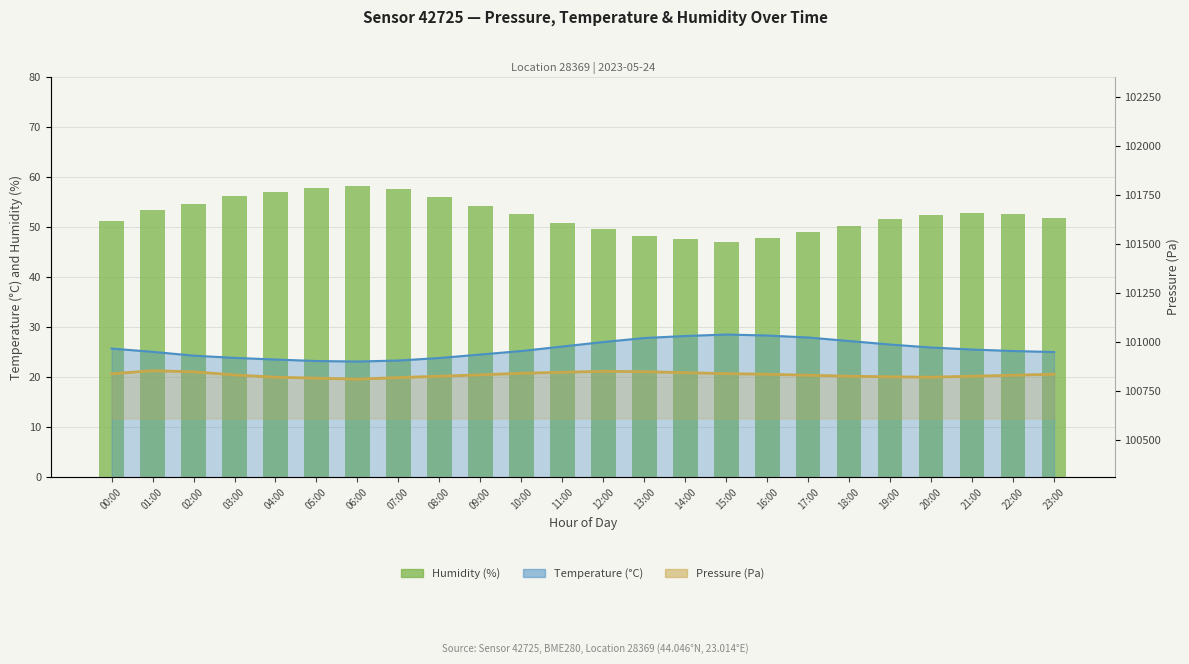

What is the label of the 11th bar from the left?

10:00